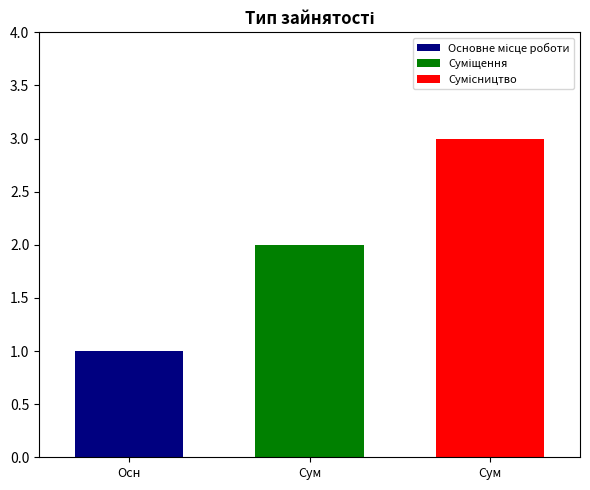

How many bars are there in each group?

3